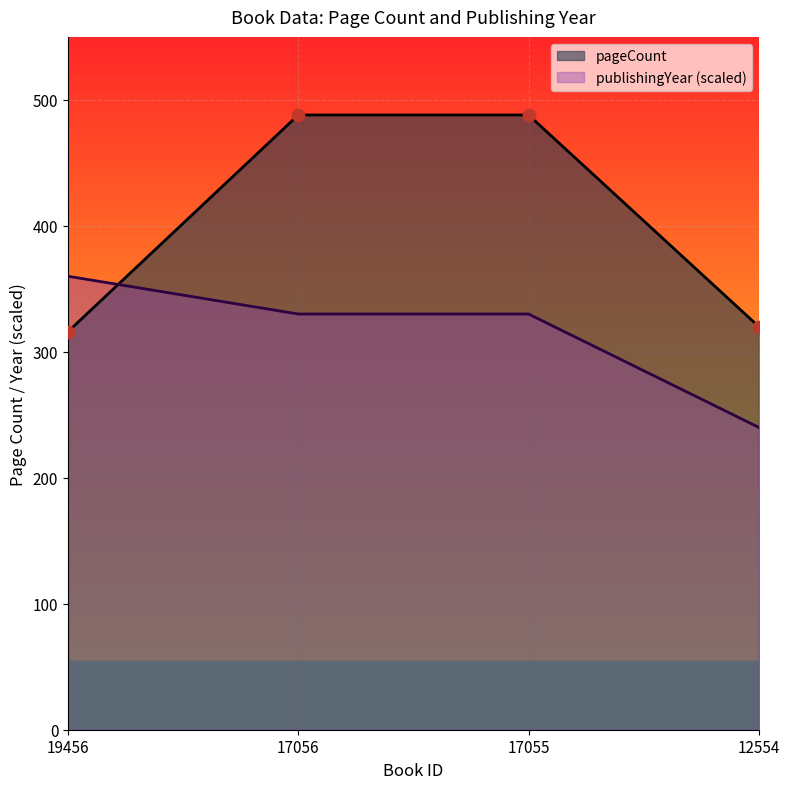

What is the total value across all series at 12554?

560